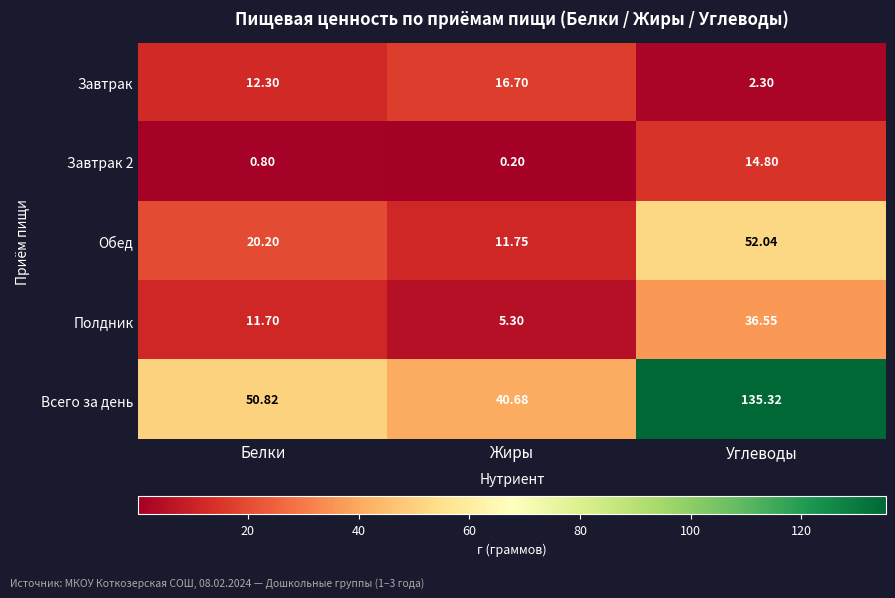

Where does the Полдник series first go above 11?

Белки